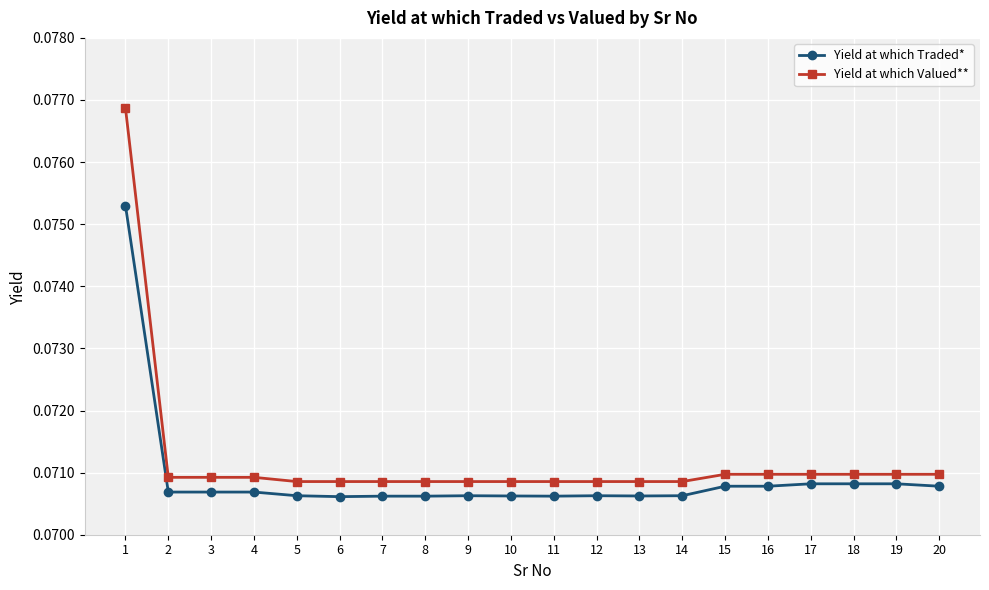

At how many categories does at least one series exceed 0?

20